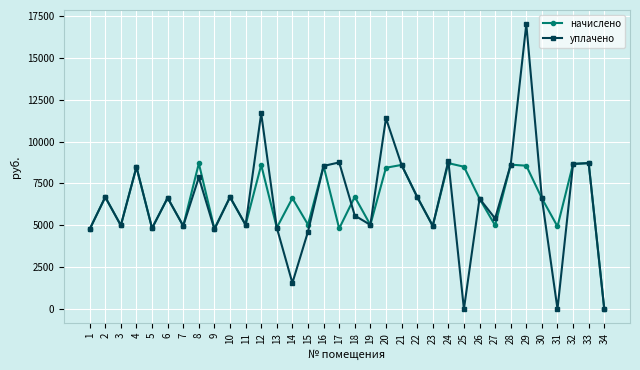

What is the difference between the уплачено values at 25 and 4?

8478.7